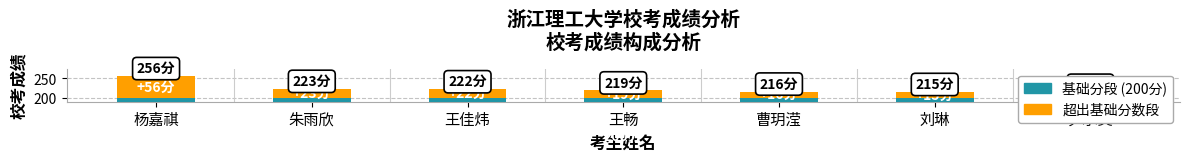

What is the difference between the highest and lowest values at 尹承昊?

187